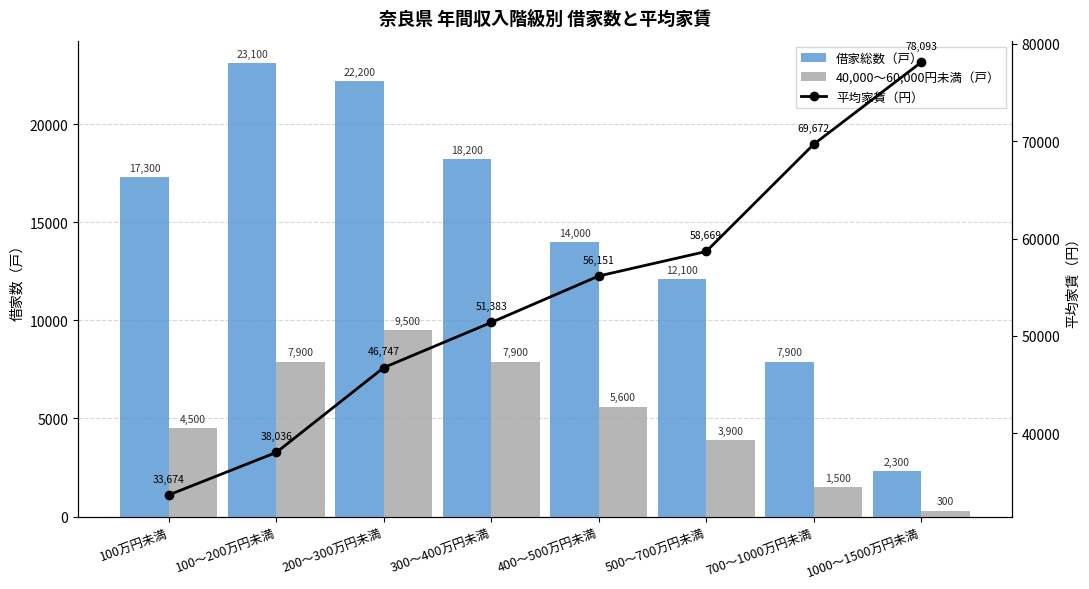

What is the difference between the maximum and second lowest values in the 借家総数（戸） series?

15200